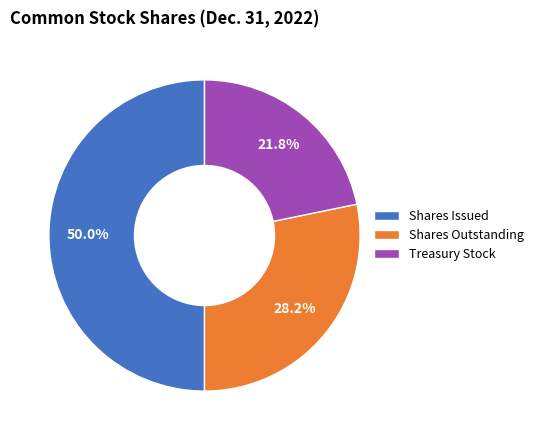

How many segments does this pie chart have?

3